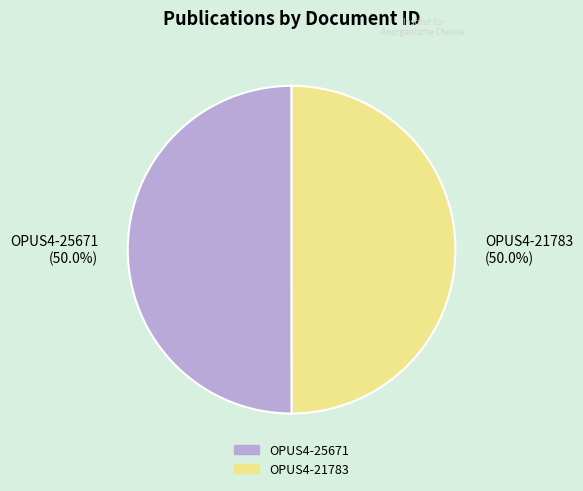

What is the total percentage of OPUS4-25671 (50.0%) and OPUS4-21783 (50.0%)?

100.0%